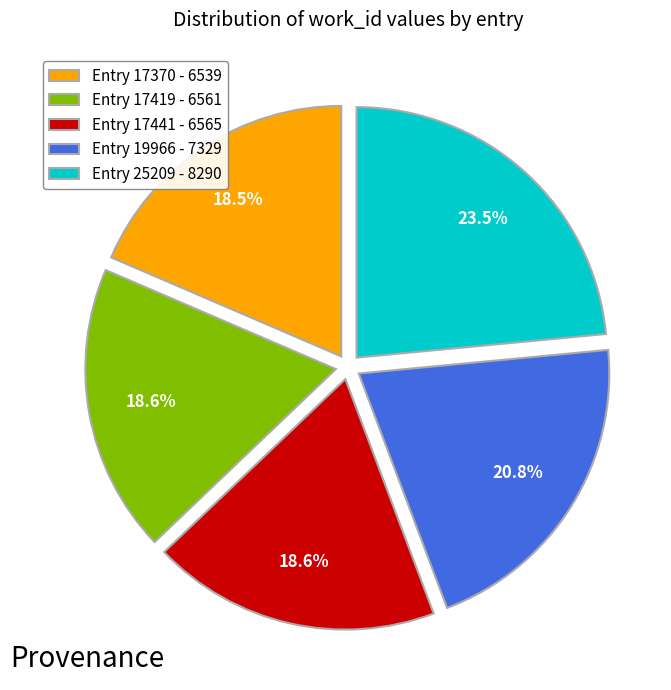

What is the largest slice in the pie chart?

Entry 25209 - 8290